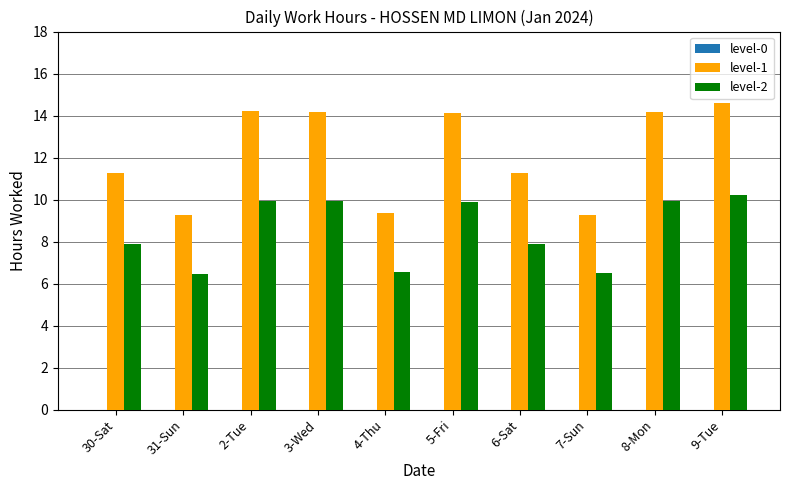

Which series changed the most between 4-Thu and 6-Sat?

level-1